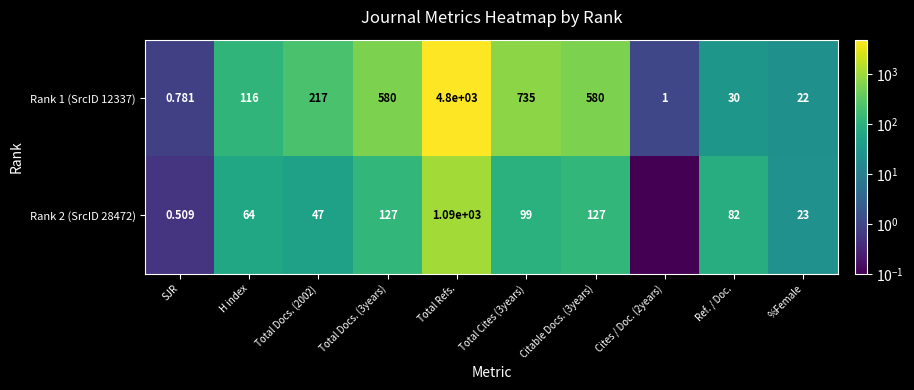

Is the value of Rank 1 (SrcID 12337) at Total Refs. greater than the value of Rank 2 (SrcID 28472) at Total Cites (3years)?

Yes